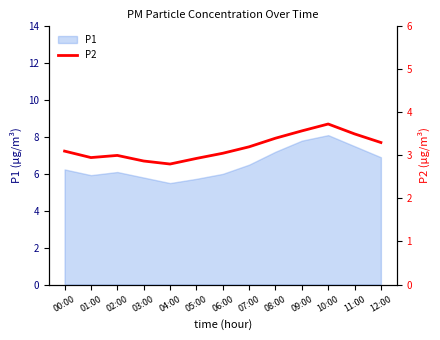

True or false: there are more than 2 points higher than both neighbors.

False